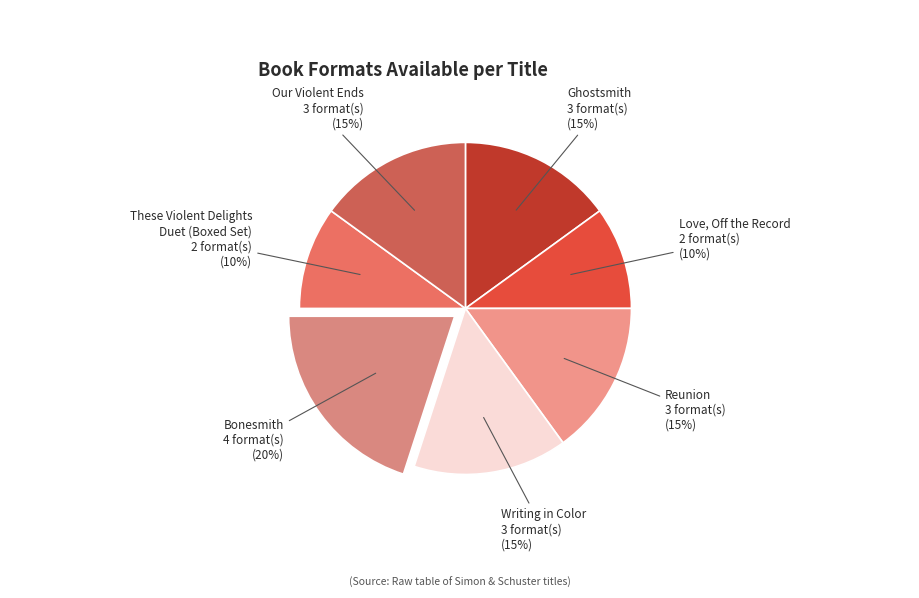

How many segments does this pie chart have?

7